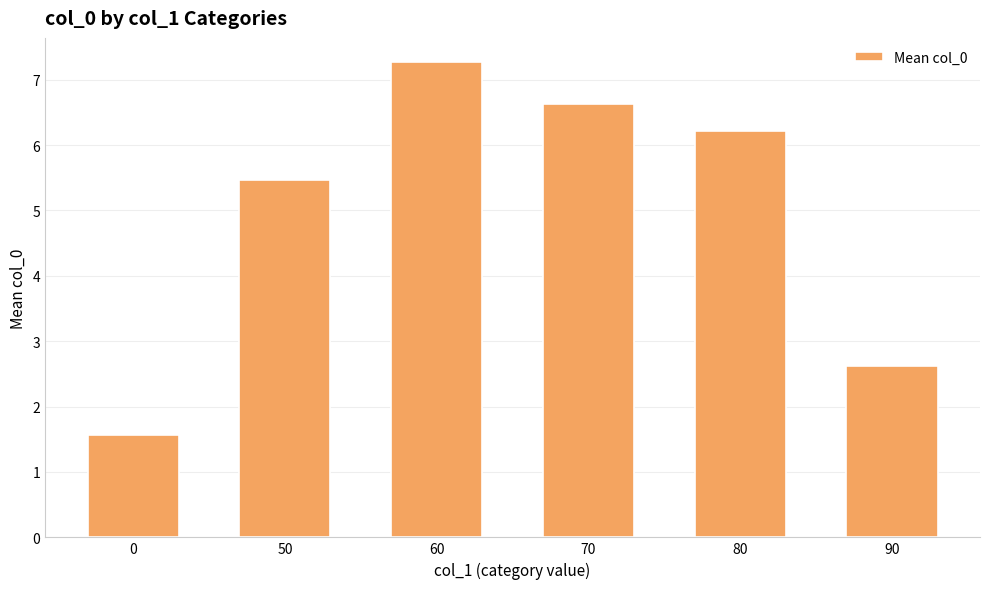

Reading left to right, what are all the values shown in this chart?

0=1.6	50=5.5	60=7.3	70=6.6	80=6.2	90=2.6